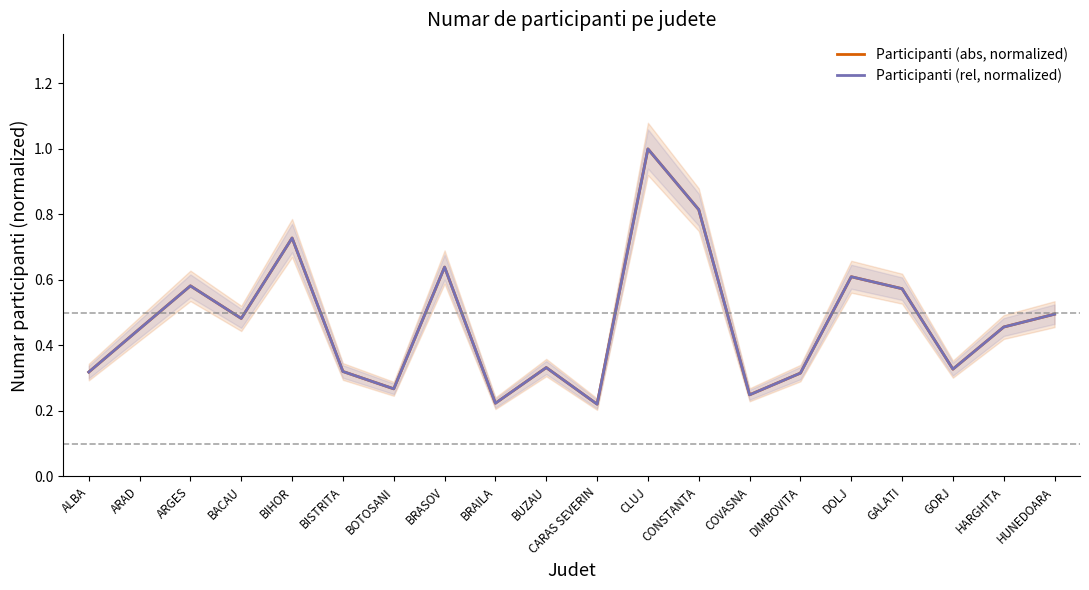

How many series are shown in this chart?

2